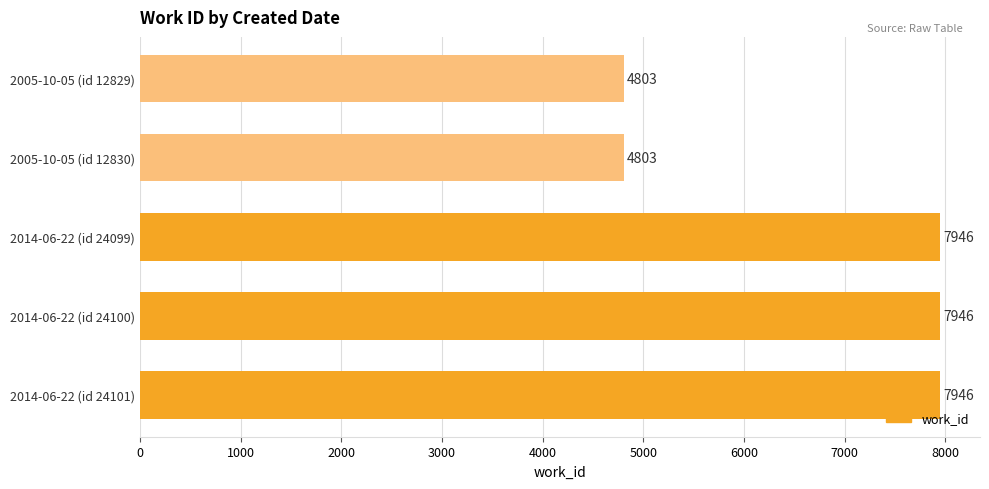

Are the bars horizontal?

Yes